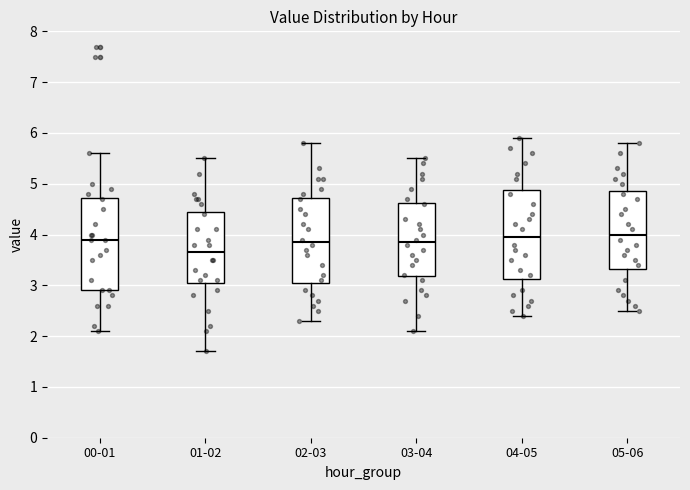

Reading left to right, read every box against the y-axis: the position of its median line, the range the box covers, and the ends of its whiskers. The values are not printed on the chart, so give them approximately, as read against the axis.

00-01: median 3.9, box 2.9 to 4.7, whiskers 2.1 to 5.6
01-02: median 3.7, box 3.1 to 4.5, whiskers 1.7 to 5.5
02-03: median 3.9, box 3.1 to 4.7, whiskers 2.3 to 5.8
03-04: median 3.9, box 3.2 to 4.6, whiskers 2.1 to 5.5
04-05: median 4.0, box 3.1 to 4.9, whiskers 2.4 to 5.9
05-06: median 4.0, box 3.3 to 4.9, whiskers 2.5 to 5.8